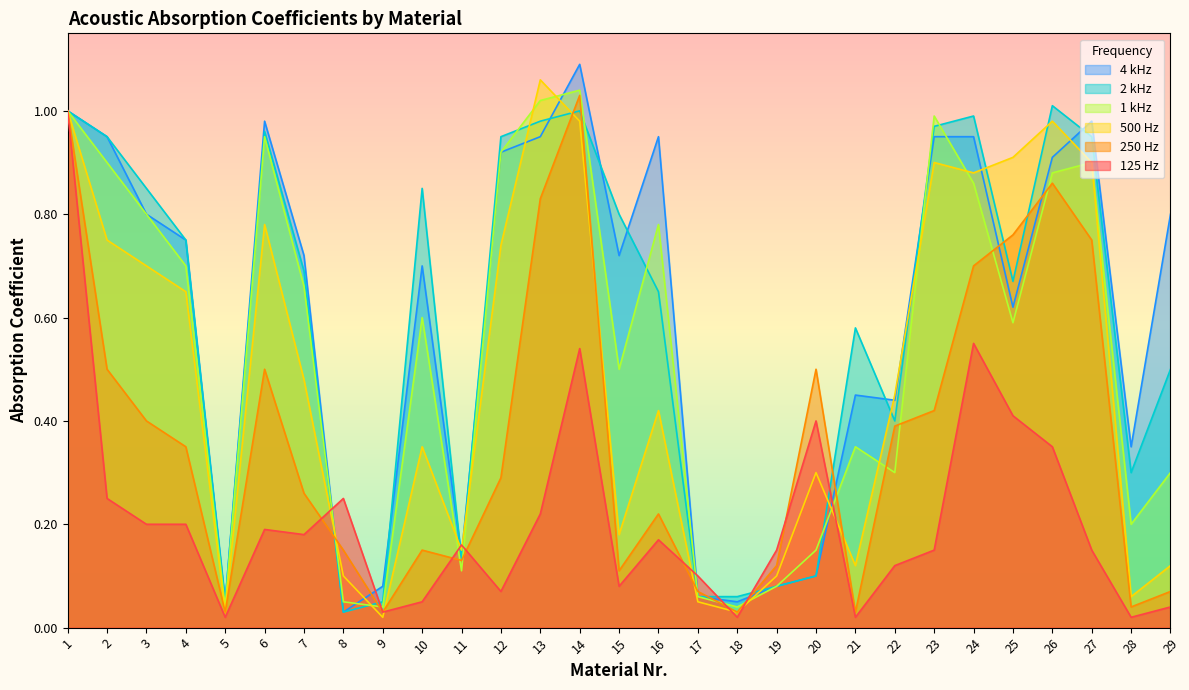

True or false: 500 Hz and 4 kHz intersect in this chart.

True